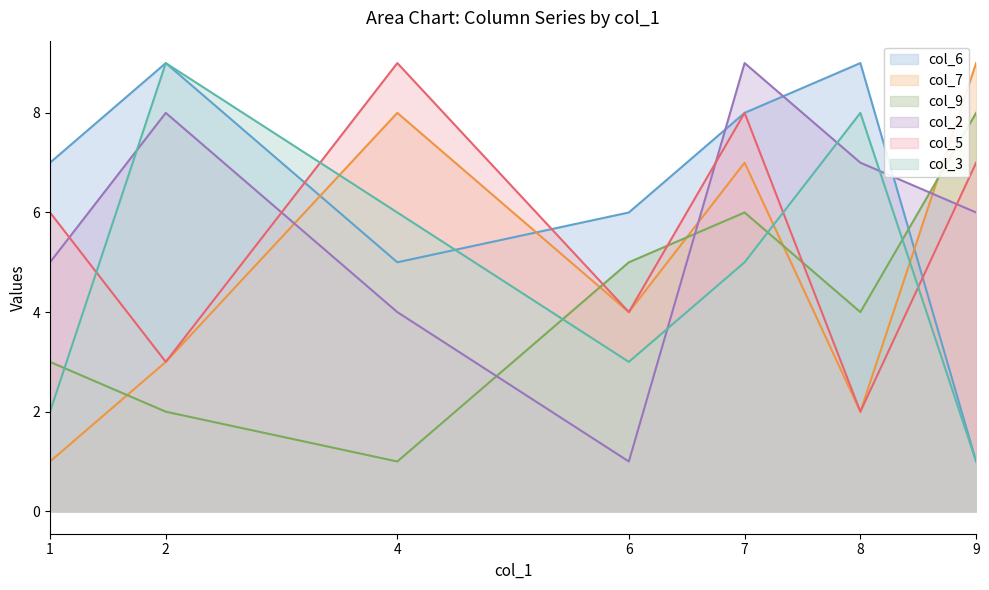

How many intersections are there between col_3 and col_2?

4